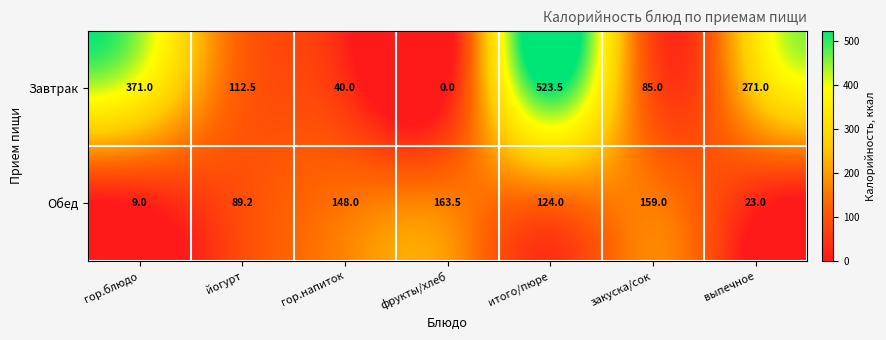

How many distinct data groups are displayed?

2